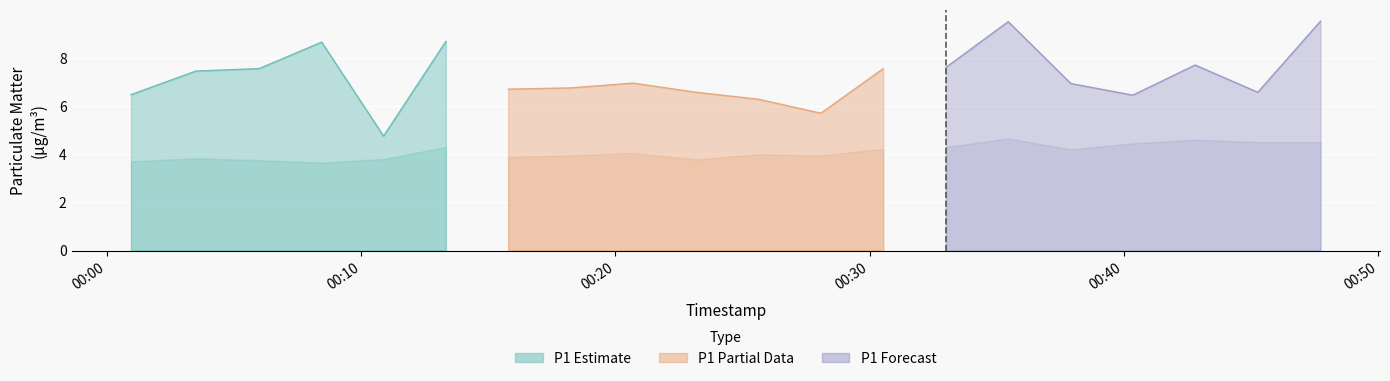

What is the minimum value shown in the chart?

3.6